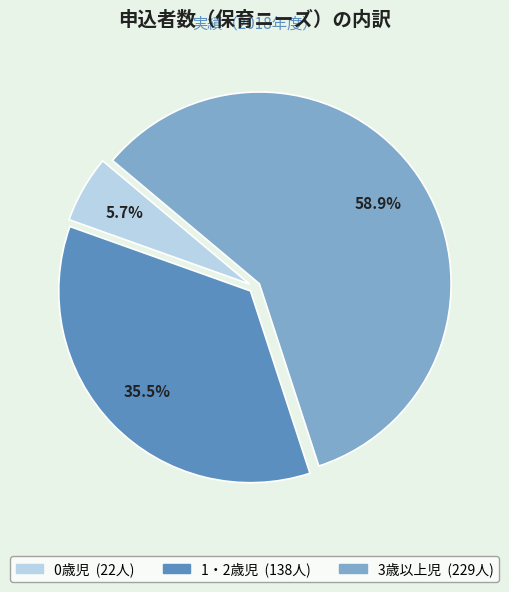

Which category has the smallest portion of the pie?

0歳児